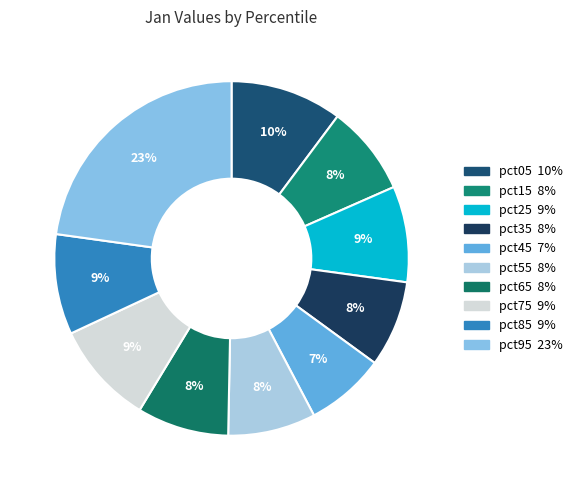

To the nearest percent, what is the difference between the largest and smallest slice percentages?

16%